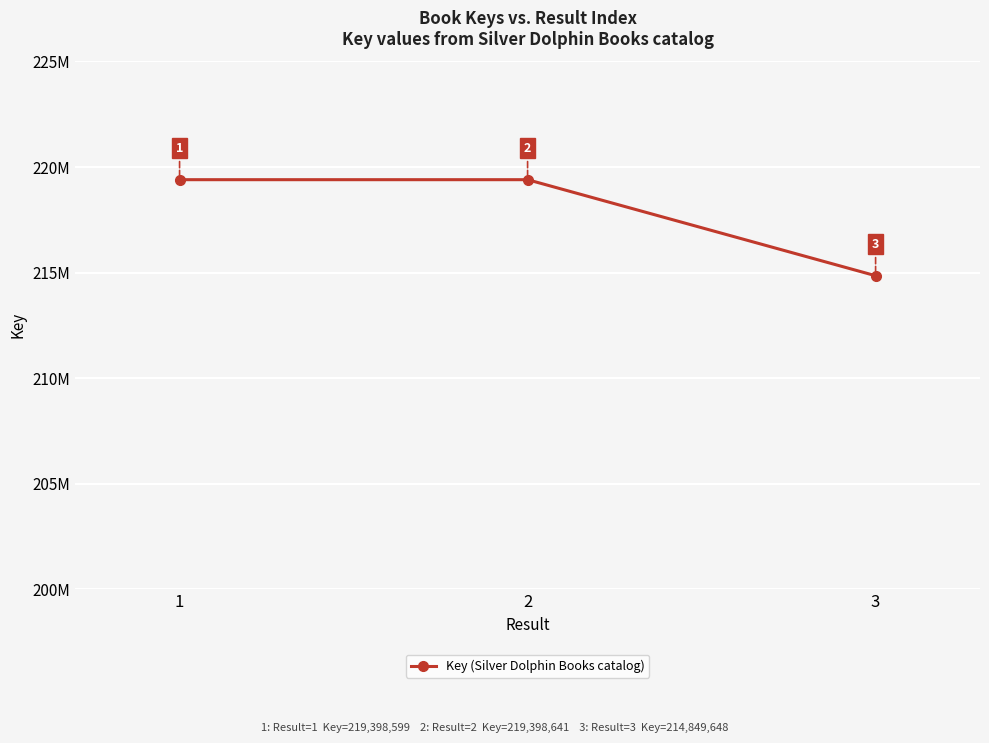

Is this an area chart (filled region under the line)?

No